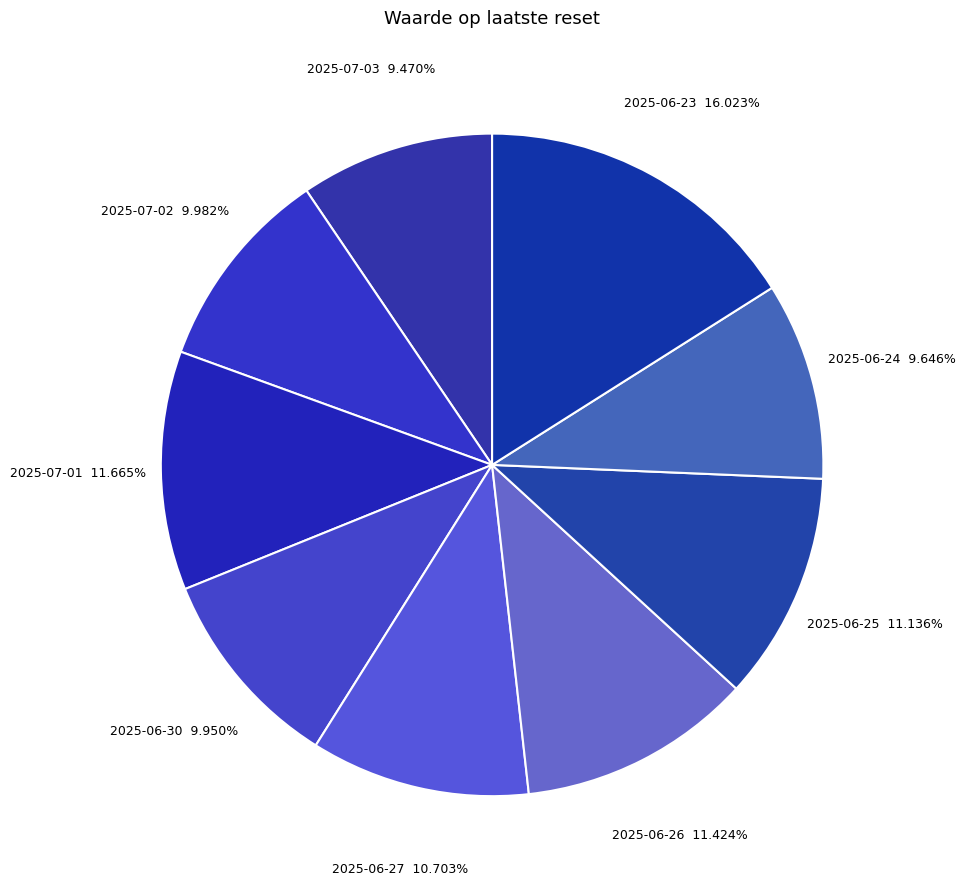

Does any single category account for the majority?

No